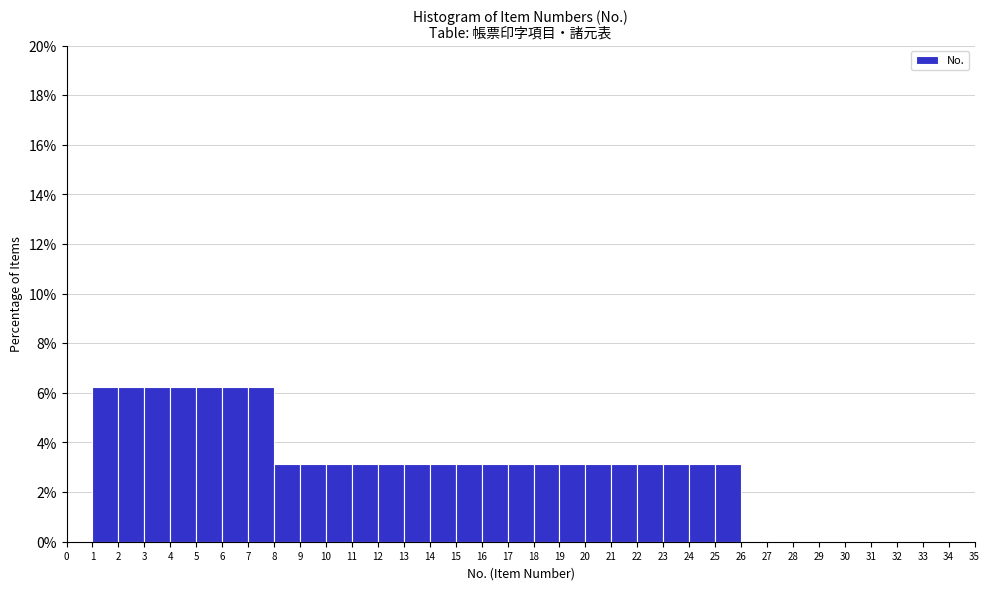

Reading left to right, transcribe this chart: for each bar, give the range it covers on the x-axis and its height. The values are not printed on the chart, so give them approximately, as read against the axis.

0 to 1: 0
1 to 2: 6.2
2 to 3: 6.2
3 to 4: 6.2
4 to 5: 6.2
5 to 6: 6.2
6 to 7: 6.2
7 to 8: 6.2
8 to 9: 3.2
9 to 10: 3.2
10 to 11: 3.2
11 to 12: 3.2
12 to 13: 3.2
13 to 14: 3.2
14 to 15: 3.2
15 to 16: 3.2
16 to 17: 3.2
17 to 18: 3.2
18 to 19: 3.2
19 to 20: 3.2
20 to 21: 3.2
21 to 22: 3.2
22 to 23: 3.2
23 to 24: 3.2
24 to 25: 3.2
25 to 26: 3.2
26 to 27: 0
27 to 28: 0
28 to 29: 0
29 to 30: 0
30 to 31: 0
31 to 32: 0
32 to 33: 0
33 to 34: 0
34 to 35: 0